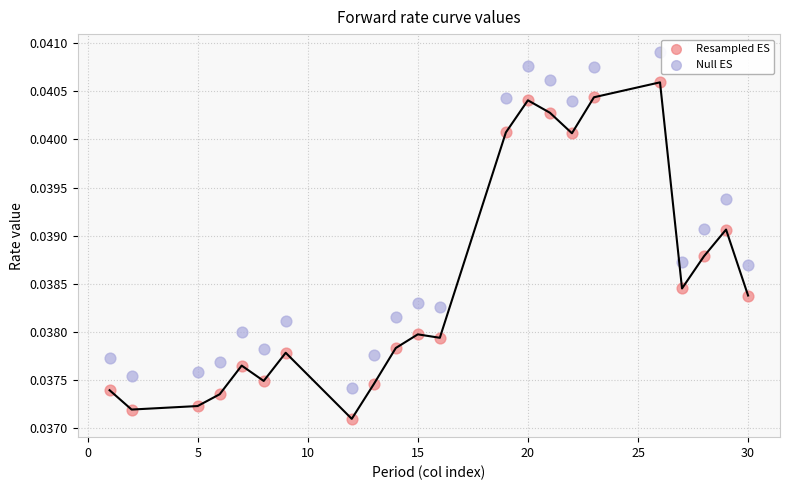

Which series reaches the maximum Y coordinate?

Null ES